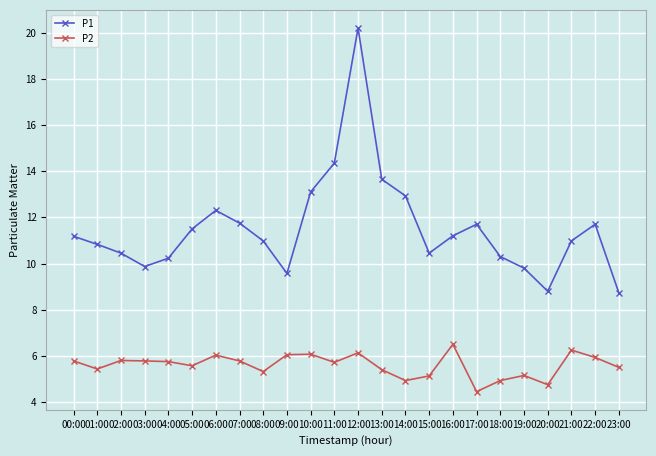

What is the label of the 5th point from the left?

04:00